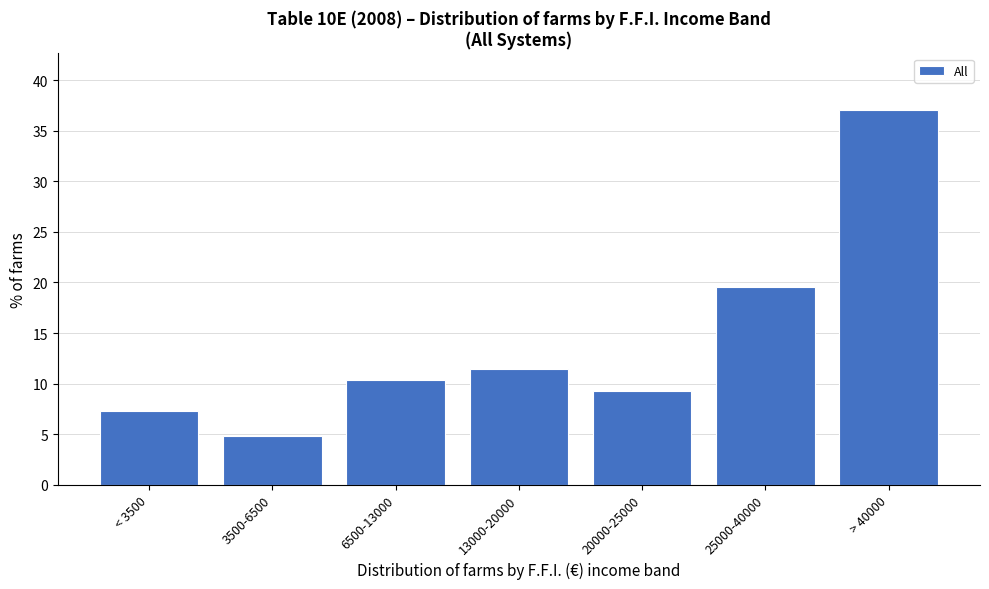

Reading left to right, transcribe all the data shown in this chart.

< 3500=7.3	3500-6500=4.8	6500-13000=10.4	13000-20000=11.4	20000-25000=9.3	25000-40000=19.6	> 40000=37.1